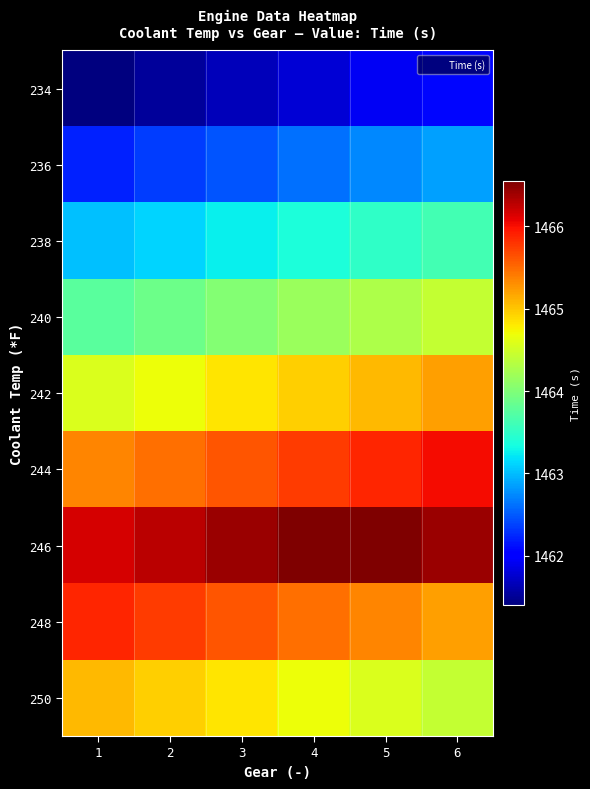

Reading left to right, transcribe all the data shown in this chart.

234: 1=1461.4	2=1461.5	3=1461.7	4=1461.8	5=1461.9	6=1462.1
236: 1=1462.2	2=1462.4	3=1462.5	4=1462.6	5=1462.7	6=1462.9
238: 1=1463.0	2=1463.1	3=1463.2	4=1463.4	5=1463.5	6=1463.6
240: 1=1463.8	2=1463.9	3=1464.0	4=1464.2	5=1464.3	6=1464.4
242: 1=1464.6	2=1464.7	3=1464.8	4=1464.9	5=1465.1	6=1465.2
244: 1=1465.3	2=1465.5	3=1465.6	4=1465.7	5=1465.9	6=1466.0
246: 1=1466.1	2=1466.3	3=1466.4	4=1466.5	5=1466.5	6=1466.4
248: 1=1465.9	2=1465.7	3=1465.6	4=1465.5	5=1465.3	6=1465.2
250: 1=1465.1	2=1464.9	3=1464.8	4=1464.7	5=1464.6	6=1464.4